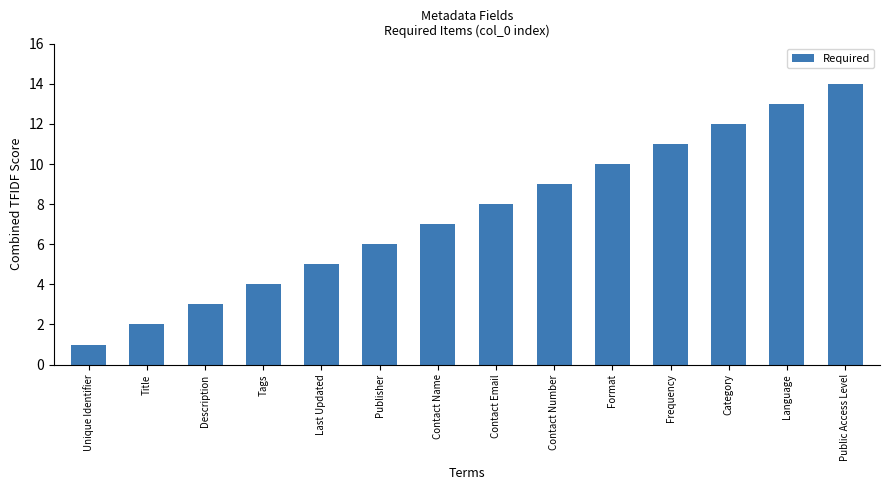

What is the label of the 2nd bar from the left?

Title